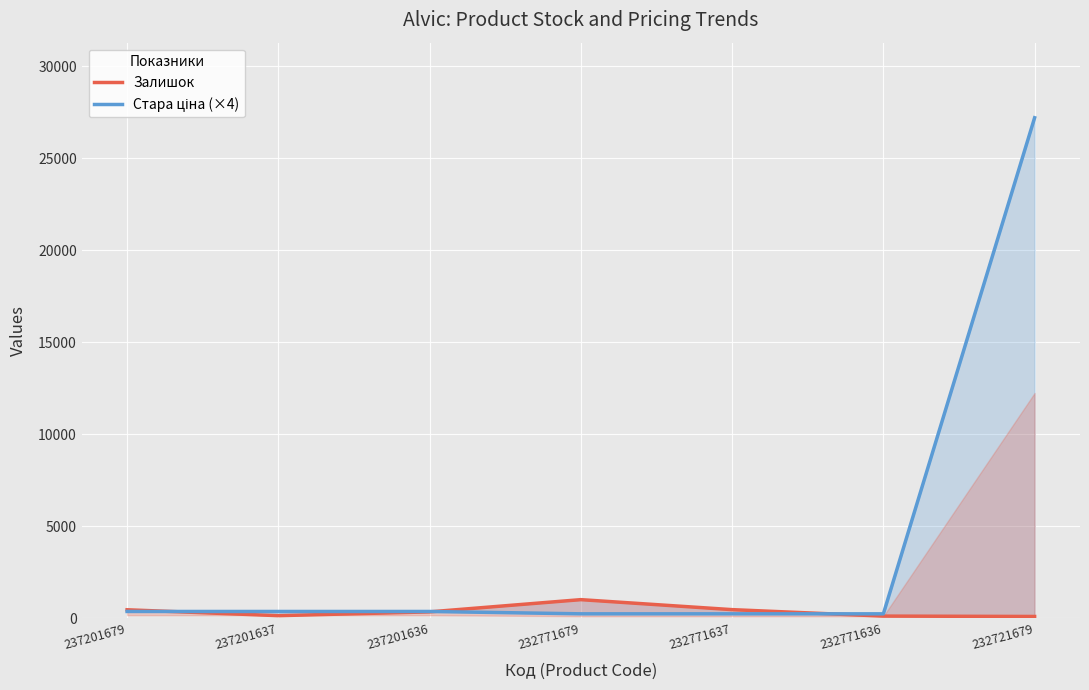

At how many categories does at least one series exceed 13870?

1